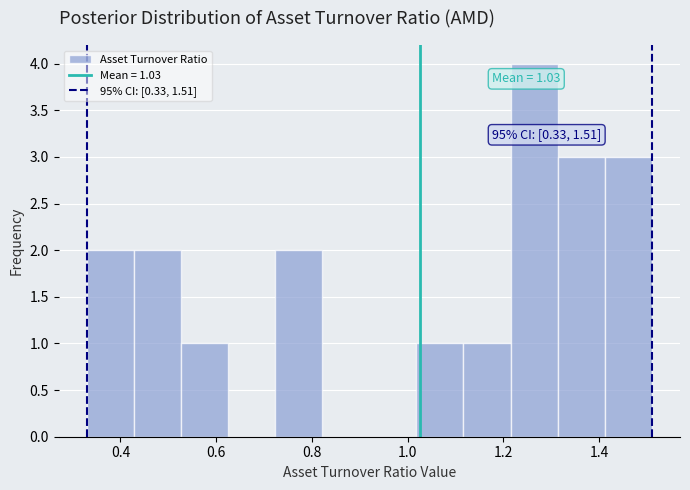

Over which range of the x-axis is the bar tallest?

1.22 to 1.32